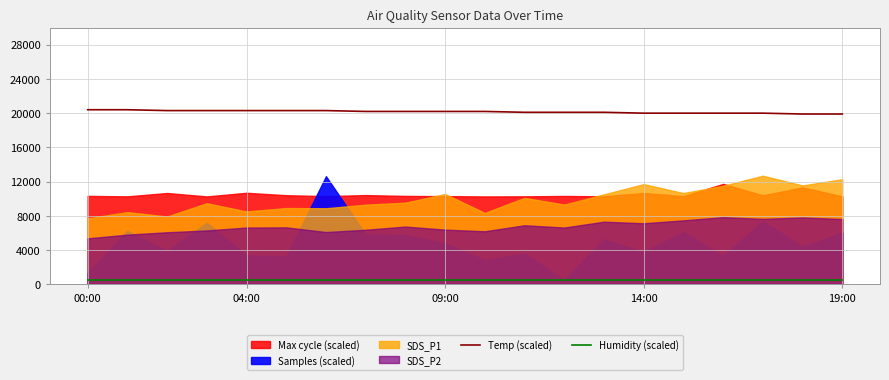

Does the chart have visible grid lines?

Yes